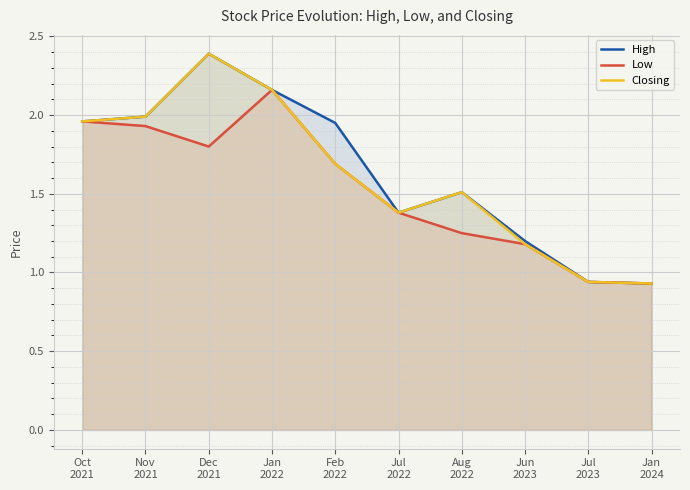

What is the average value of the Closing series?

1.6